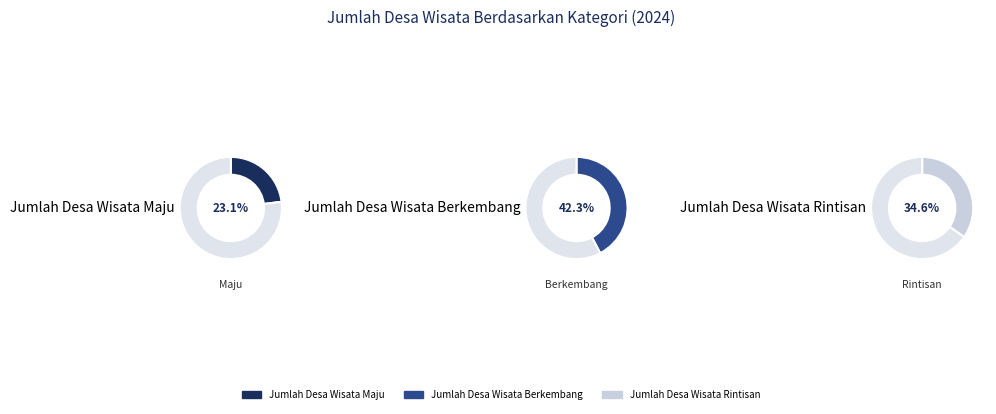

What is the change in value from Jumlah Desa Wisata Maju to Jumlah Desa Wisata Rintisan?

+3